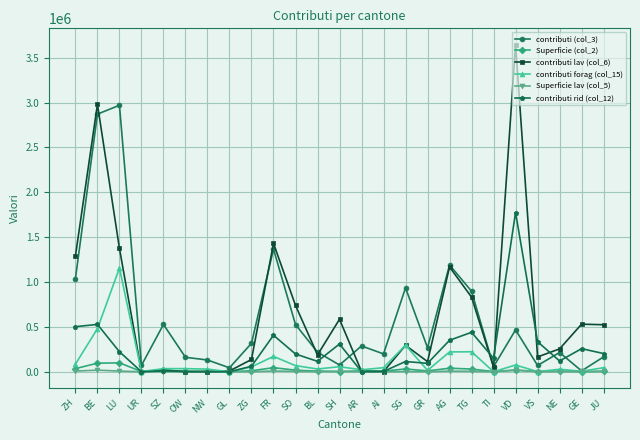

Does the chart display data point markers on the line(s)?

Yes